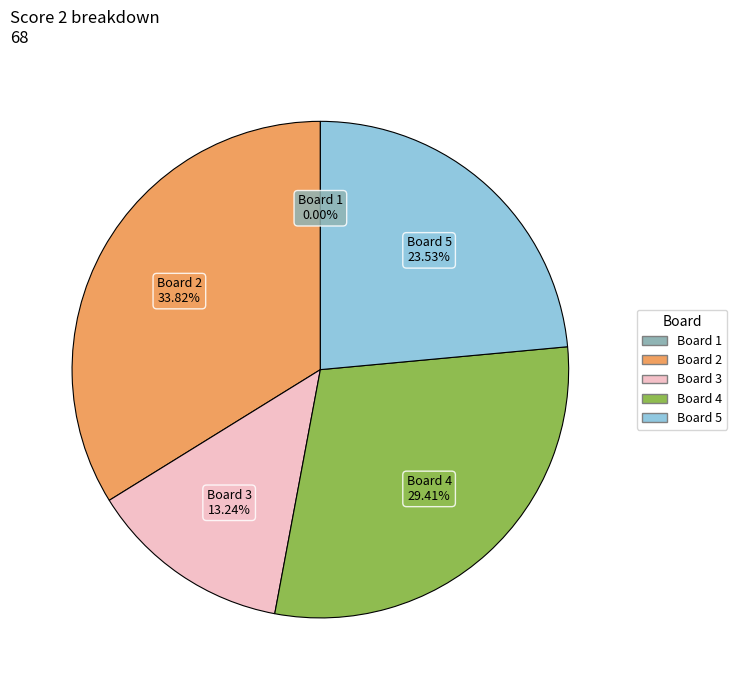

Does any single category account for the majority?

No